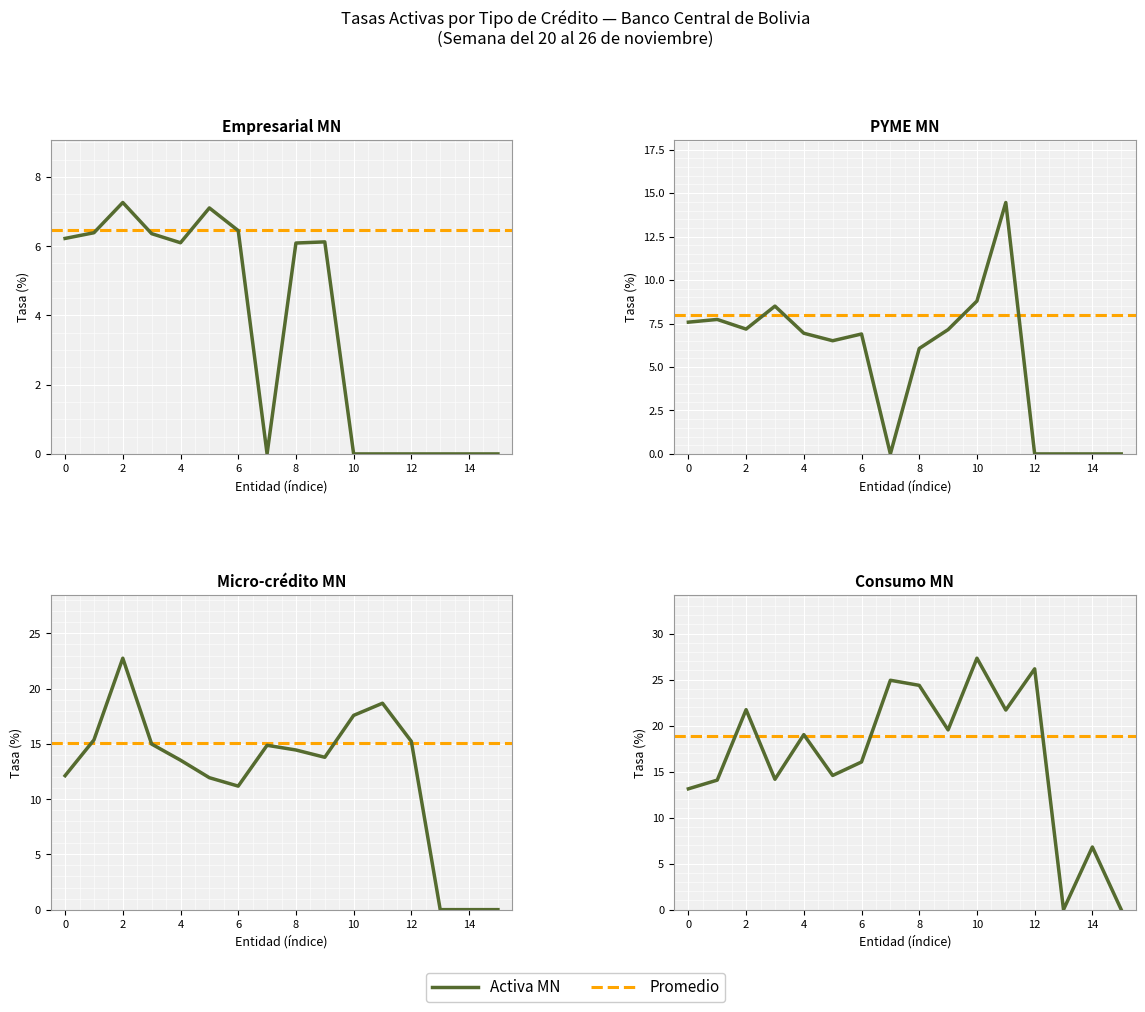

How many values in Consumo MN are above zero?

14